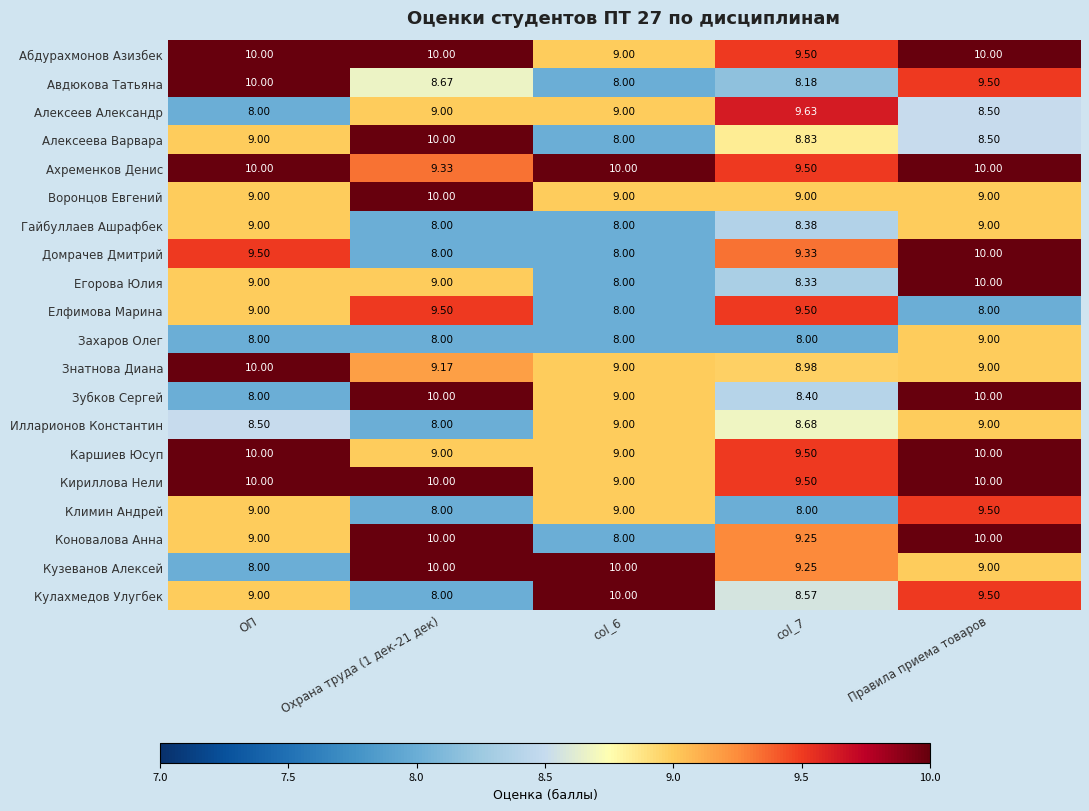

Which category has the highest value in the Егорова Юлия series?

Правила приема товаров